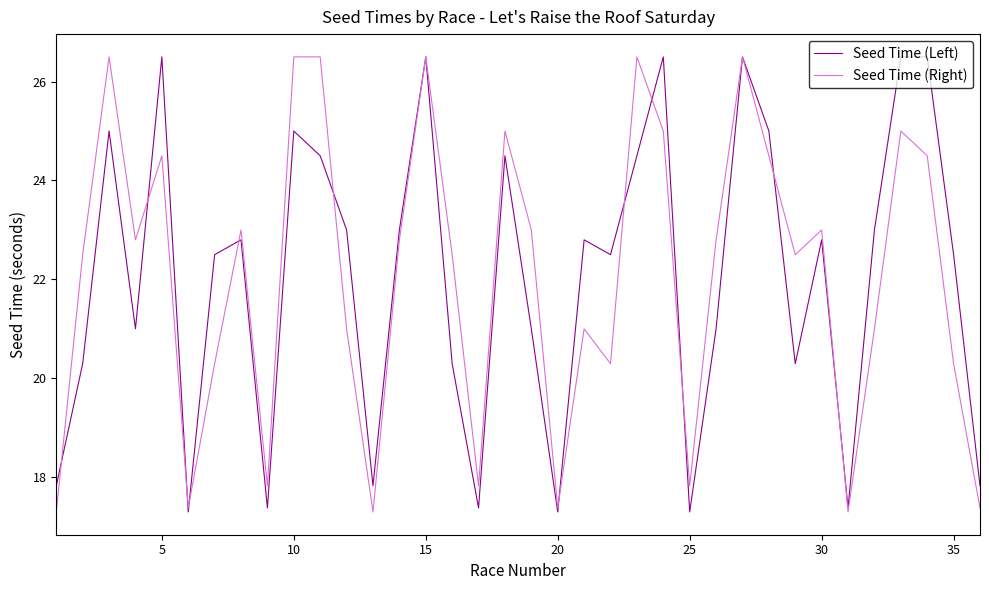

What is the lowest value of the Seed Time (Right) series?

17.3